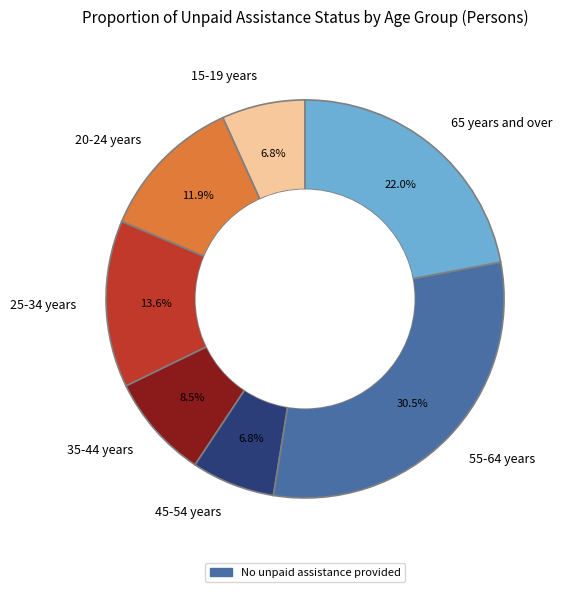

Which slice is the largest?

55-64 years